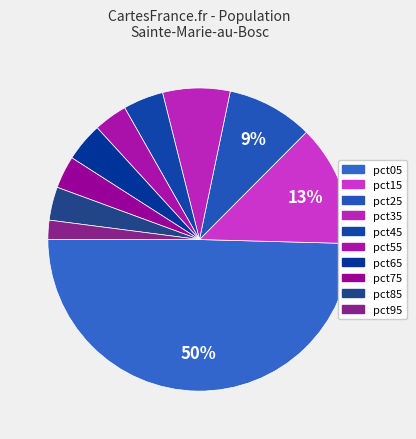

What percentage is the pct15 slice, to the nearest percent?

13%